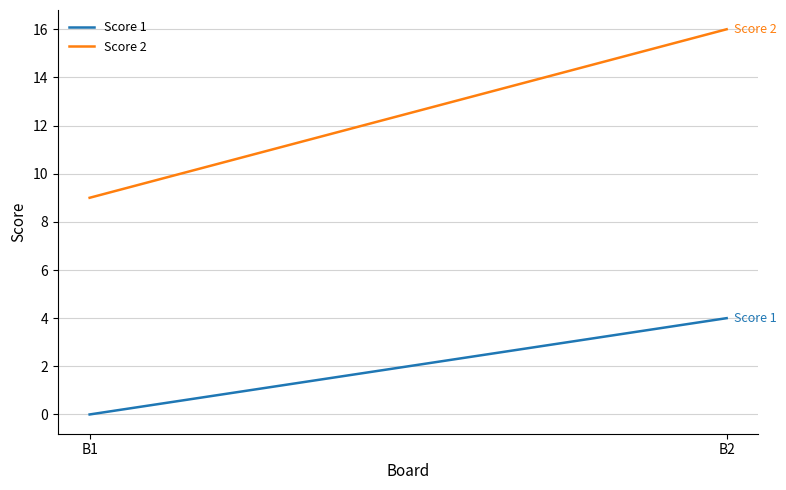

Reading left to right, list all the values displayed in this chart.

Score 1: B1=0	B2=4
Score 2: B1=9	B2=16